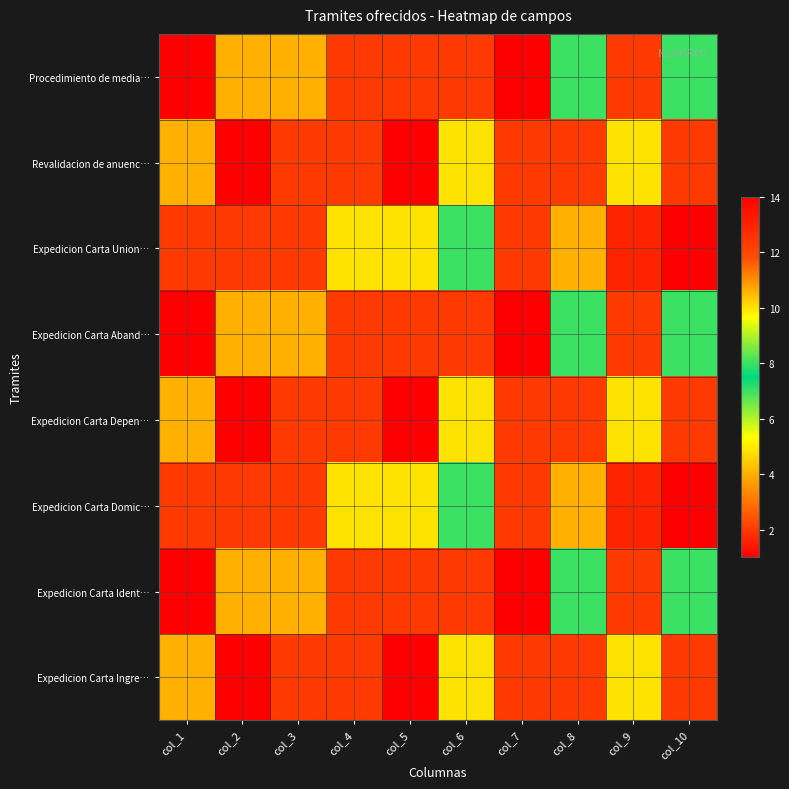

What is the total value across all series at col_1?

19